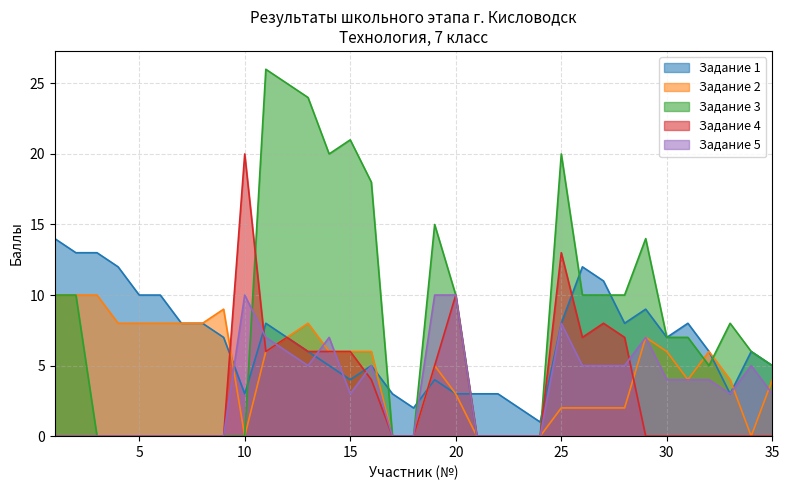

List the series in order of their peak value, lowest first.

Задание 2, Задание 5, Задание 1, Задание 4, Задание 3